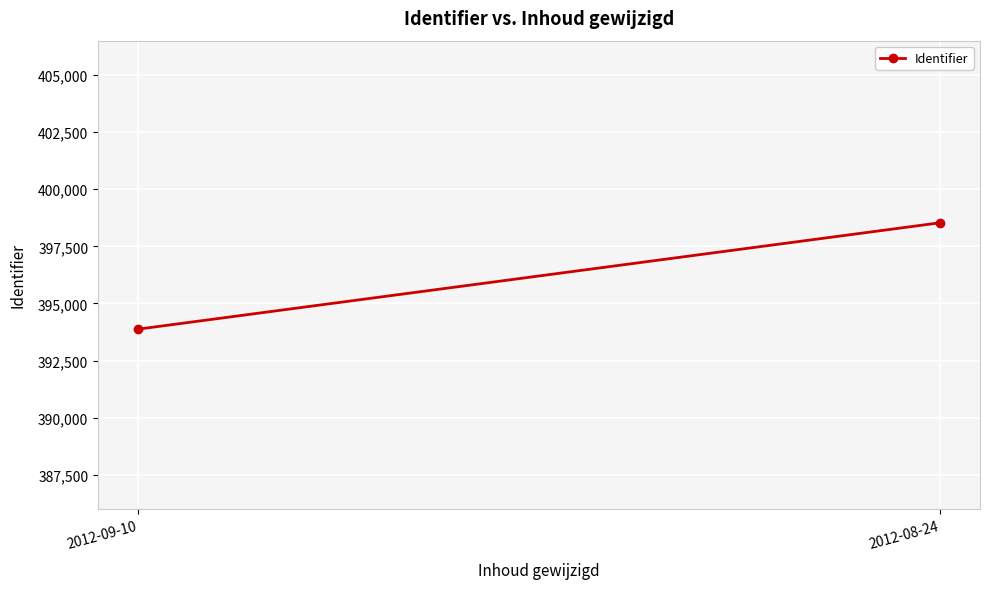

The value at 2012-09-10 is 557888. True or false?

False